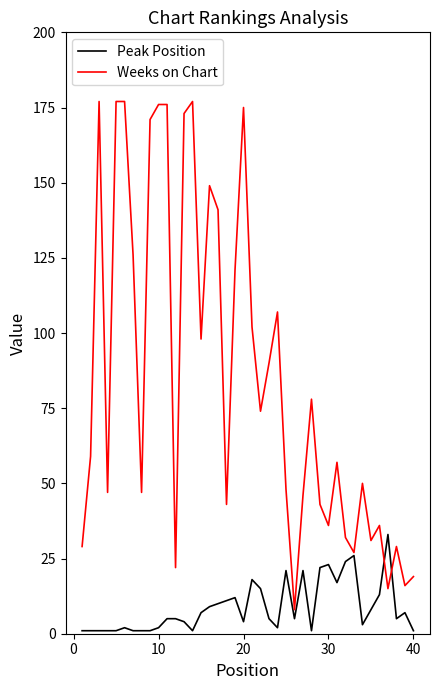

Which series has the largest range (max minus min)?

Weeks on Chart